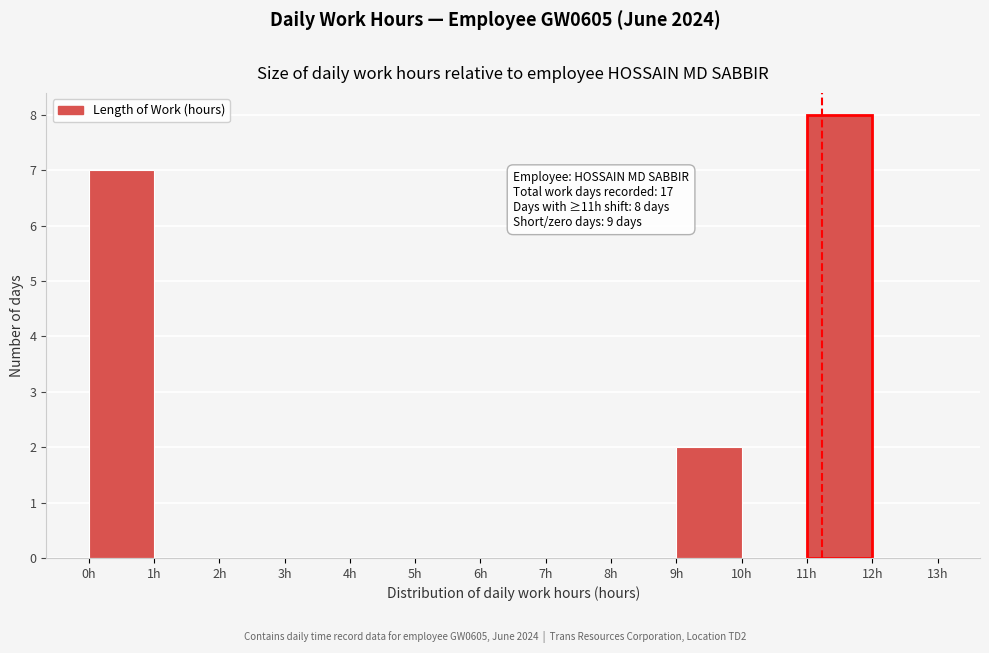

Over which range of the x-axis is the bar tallest?

11 to 12